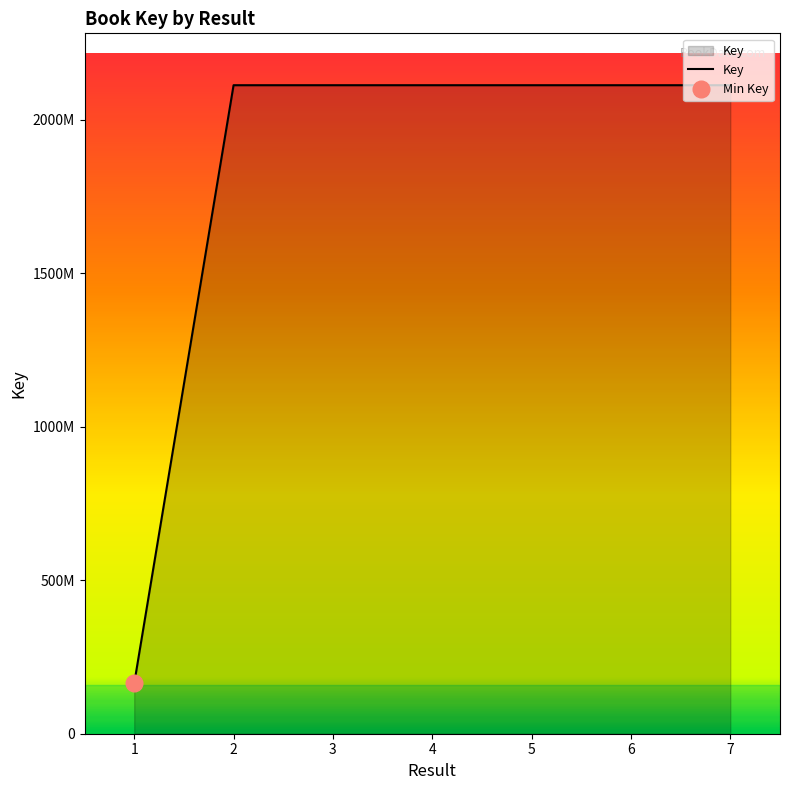

How many points are lower than both their immediate neighbors (excluding endpoints)?

1